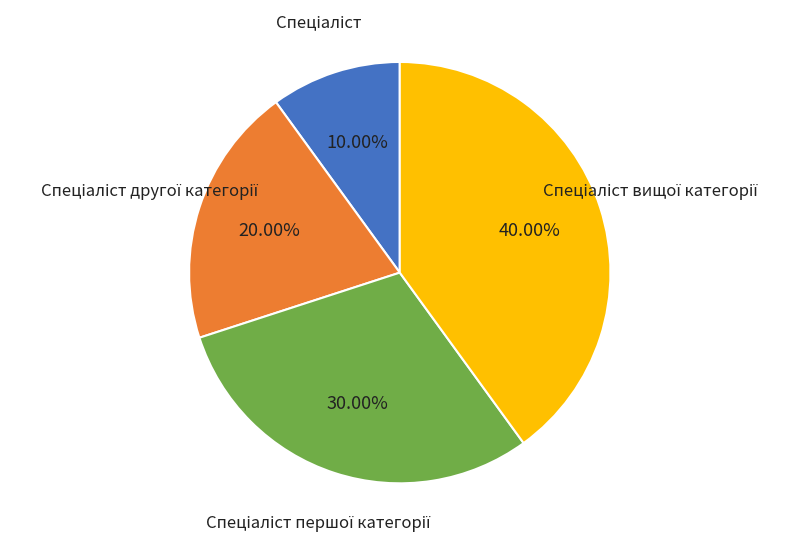

Is there any slice that represents more than half of the pie?

No